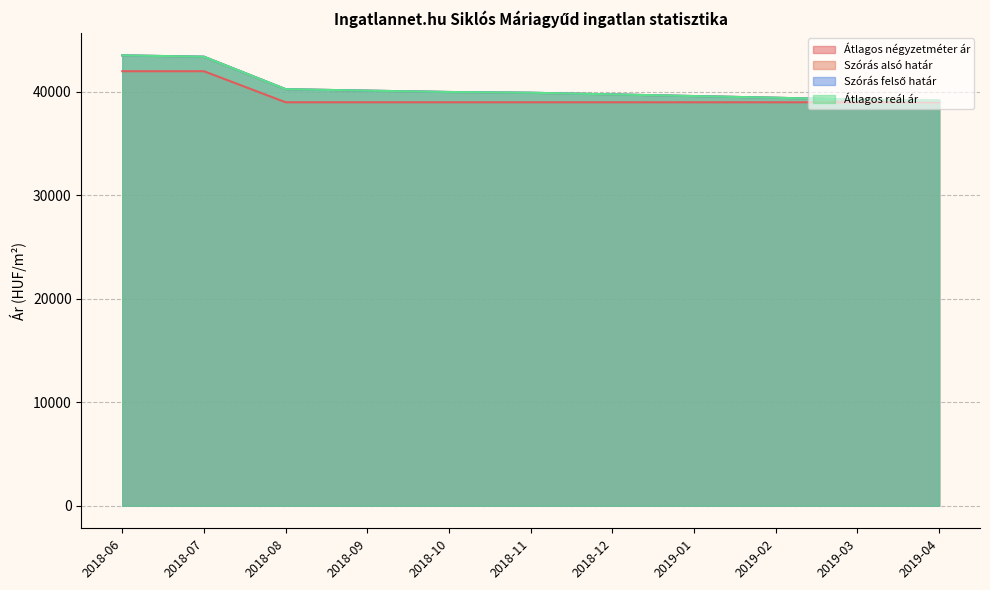

What is the total value across all series at 2018-09?

159372